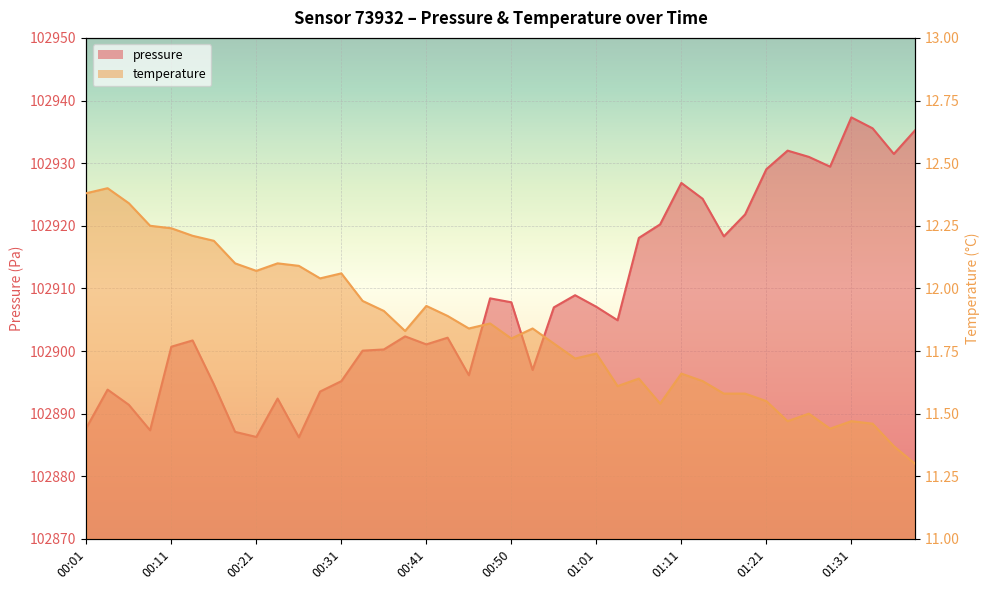

Rank the categories by pressure value from lowest to highest.

00:26, 00:21, 00:18, 00:09, 00:01, 00:06, 00:23, 00:28, 00:04, 00:16, 00:31, 00:45, 00:53, 00:33, 00:36, 00:11, 00:41, 00:14, 00:43, 00:38, 01:03, 00:56, 01:01, 00:50, 00:48, 00:58, 01:06, 01:16, 01:08, 01:18, 01:13, 01:11, 01:21, 01:29, 01:26, 01:36, 01:24, 01:39, 01:34, 01:31